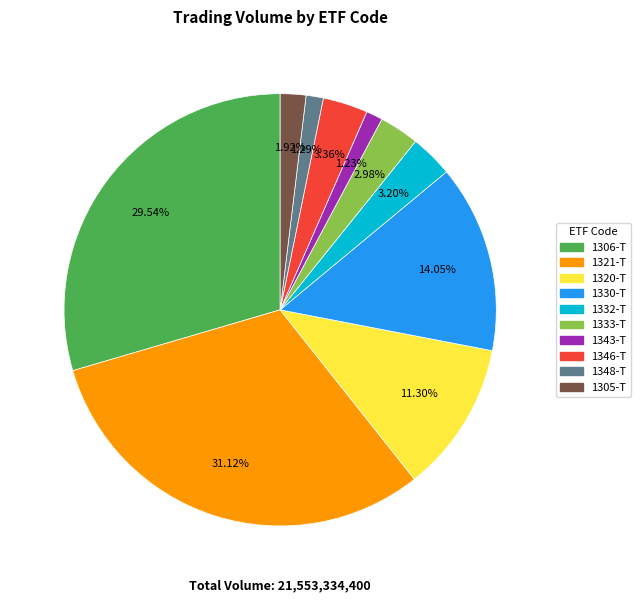

Is there any slice that represents more than half of the pie?

No